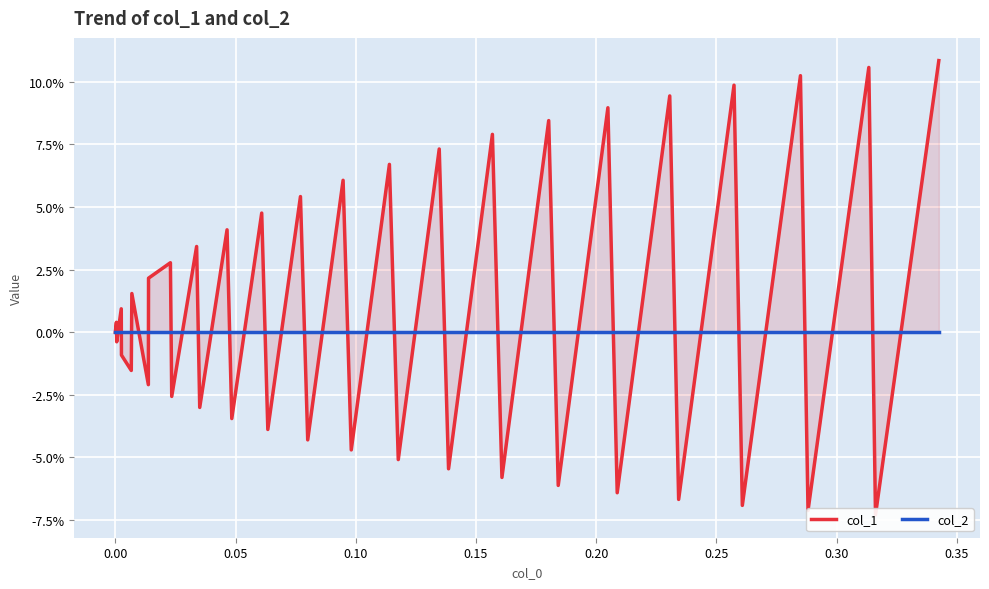

Which series has the largest total across all categories?

col_1